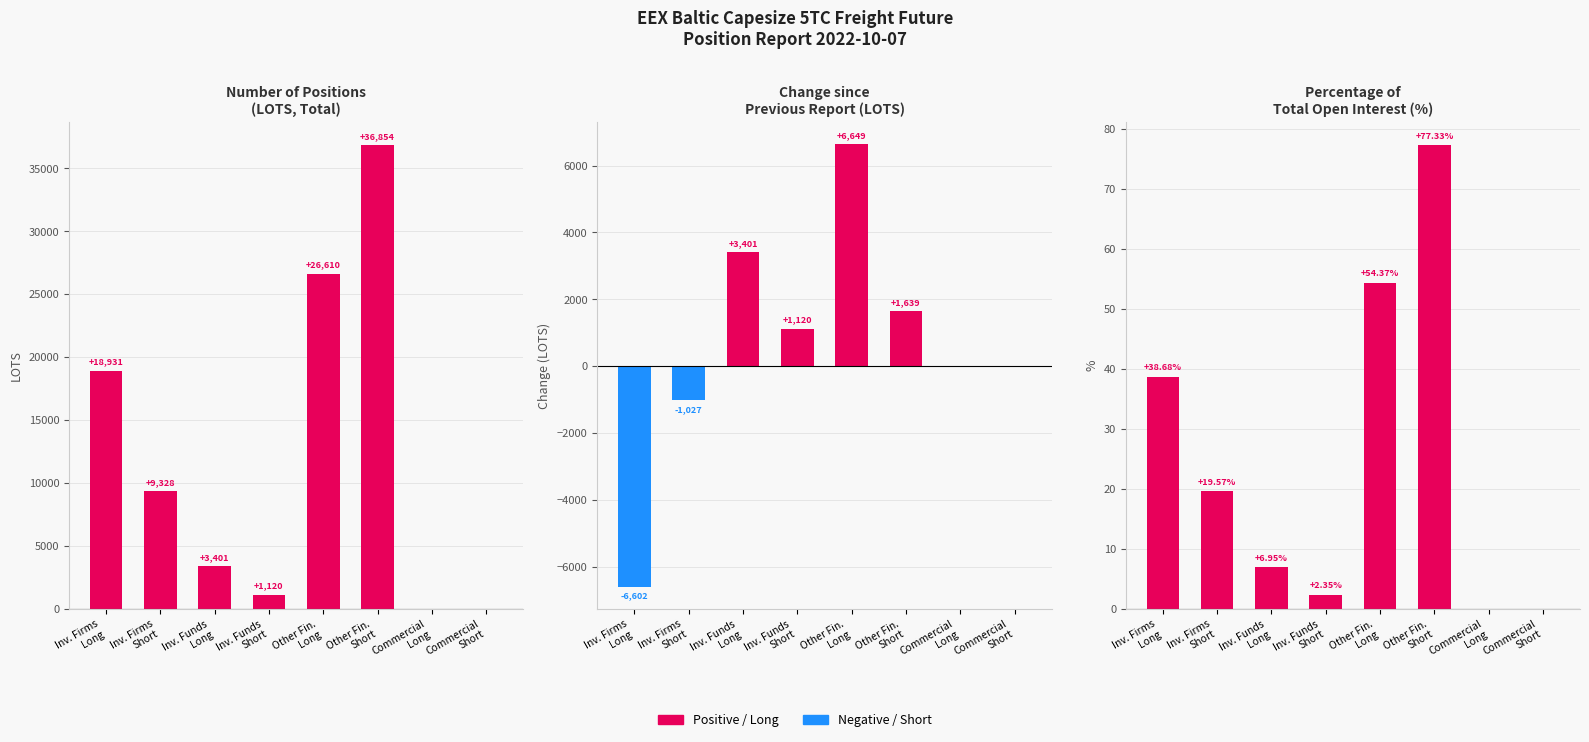

What is the maximum value shown in the chart?

36854.1